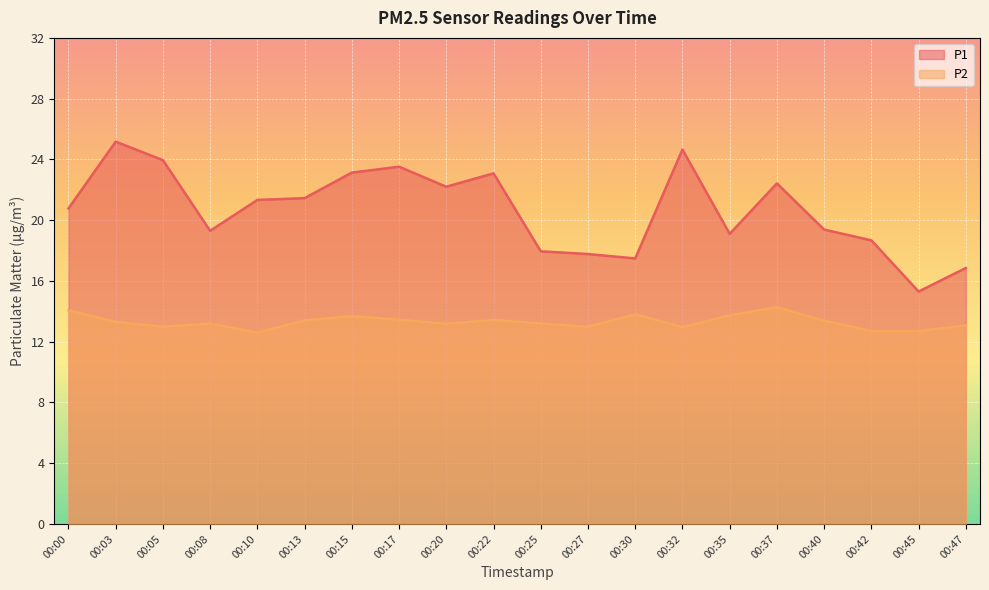

Is the value of P2 at 00:25 greater than the value of P1 at 00:27?

No